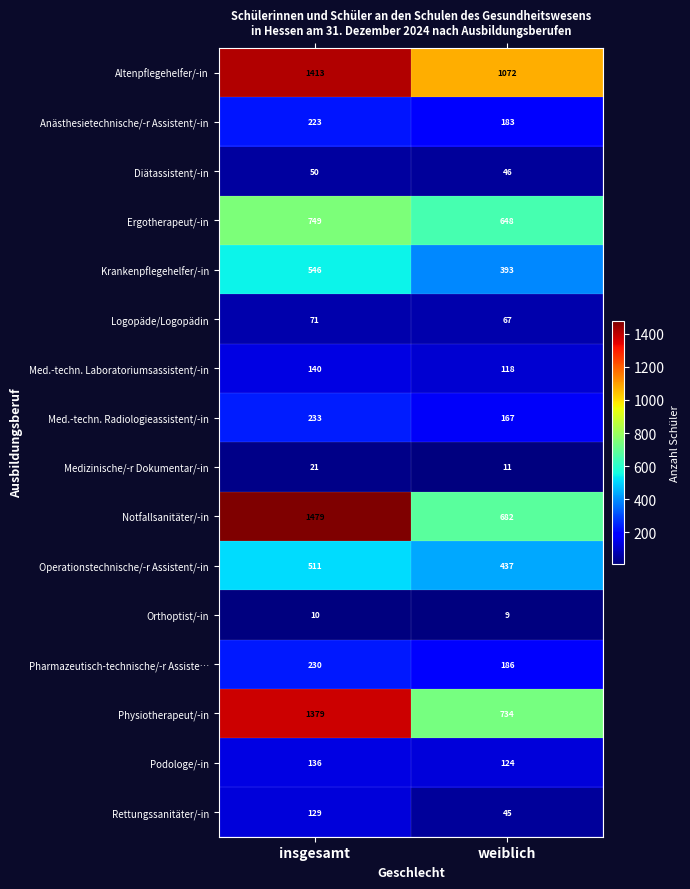

Is it true that Operationstechnische/-r Assistent/-in equals 666 at insgesamt?

False